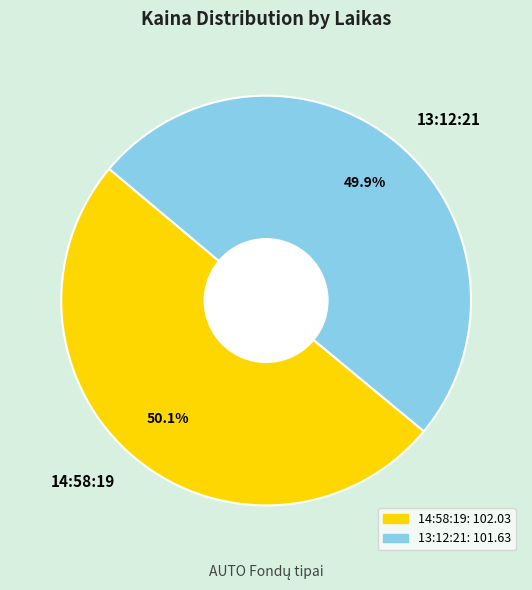

What is the total percentage of 13:12:21 and 14:58:19?

100.0%